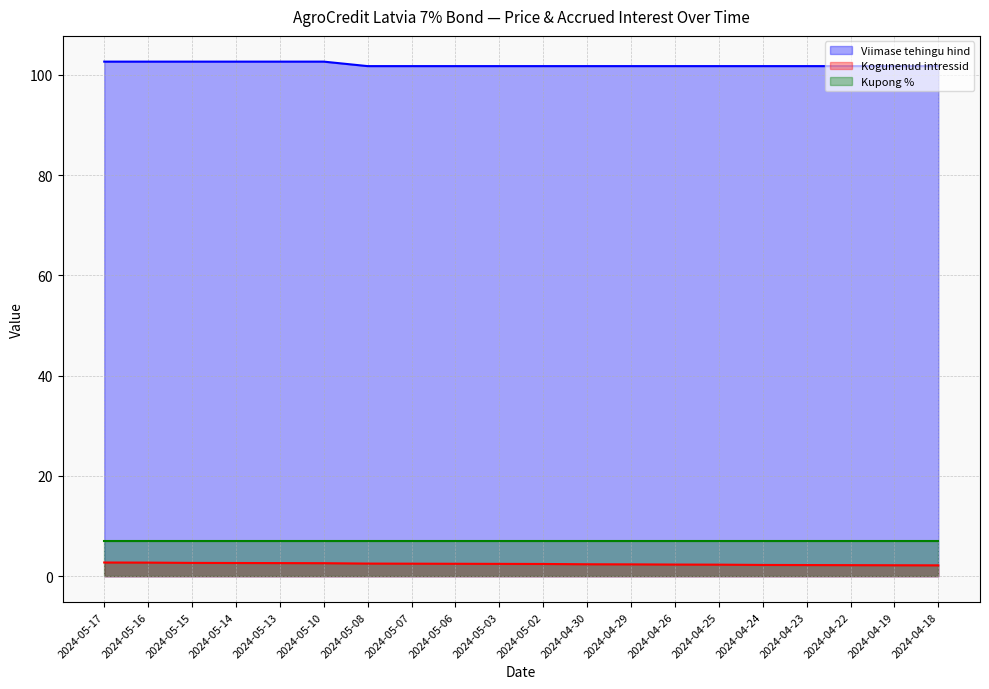

True or false: Kogunenud intressid and Viimase tehingu hind cross at least once.

False